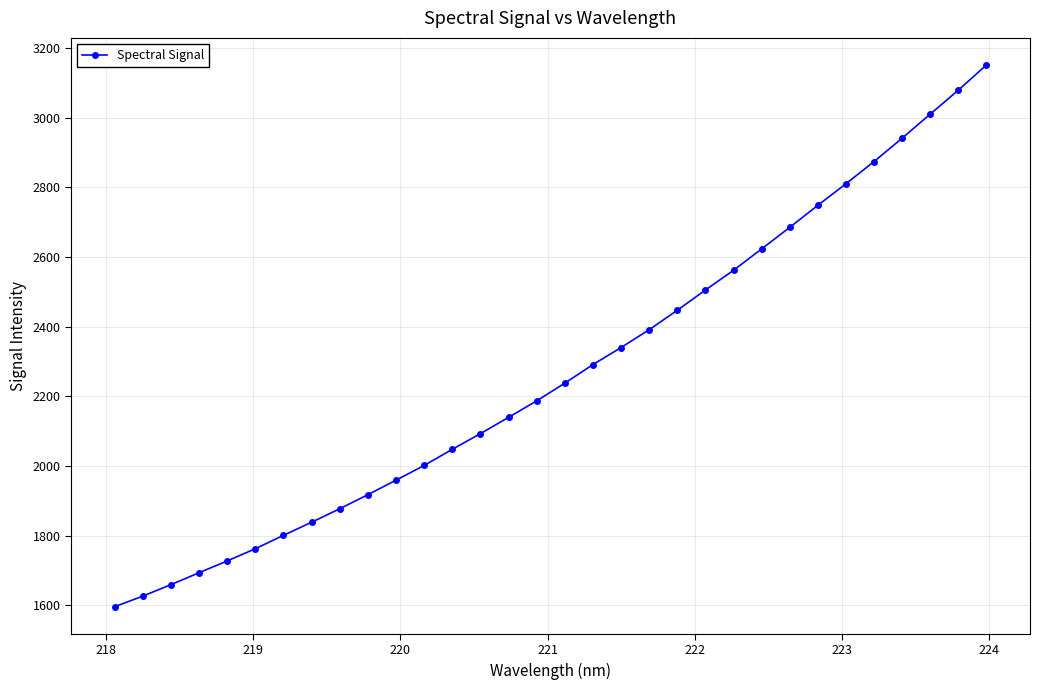

True or false: there are more than 2 points higher than both neighbors.

False